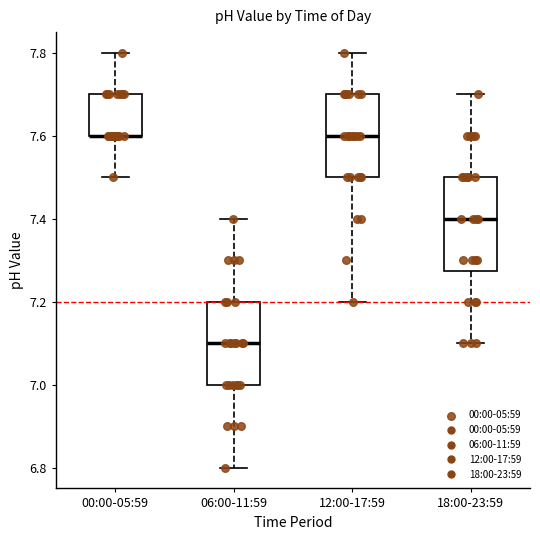

Reading left to right, read every box against the y-axis: the position of its median line, the range the box covers, and the ends of its whiskers. The values are not printed on the chart, so give them approximately, as read against the axis.

00:00-05:59: median 7.60 (drawn on the box's lower edge), box 7.60 to 7.70, whiskers 7.50 to 7.80
06:00-11:59: median 7.10, box 7.00 to 7.20, whiskers 6.80 to 7.40
12:00-17:59: median 7.60, box 7.50 to 7.70, whiskers 7.20 to 7.80
18:00-23:59: median 7.40, box 7.28 to 7.50, whiskers 7.10 to 7.70